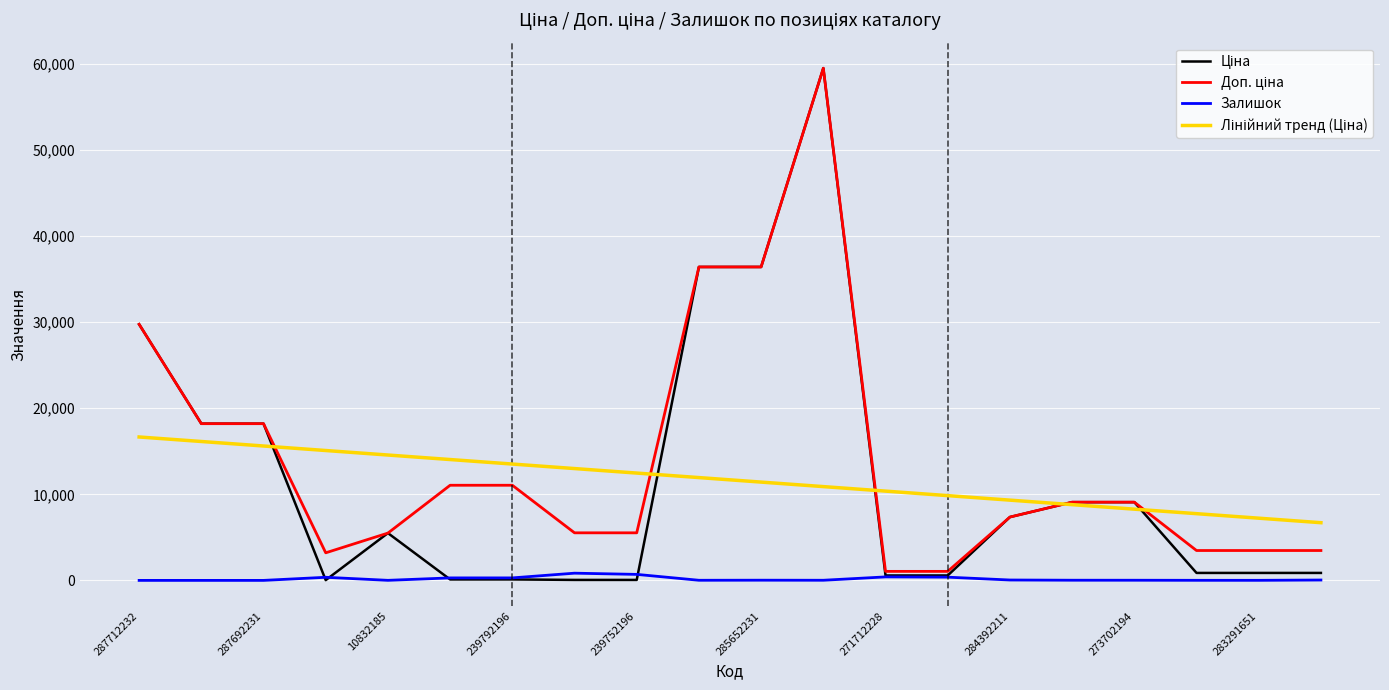

How many lines are shown in the chart?

4